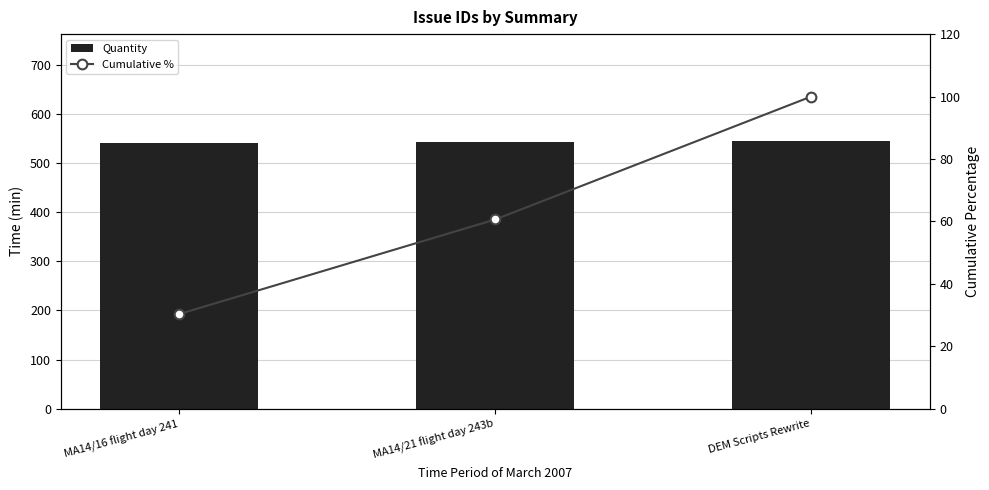

Are the bars grouped side by side (vs. stacked)?

Yes